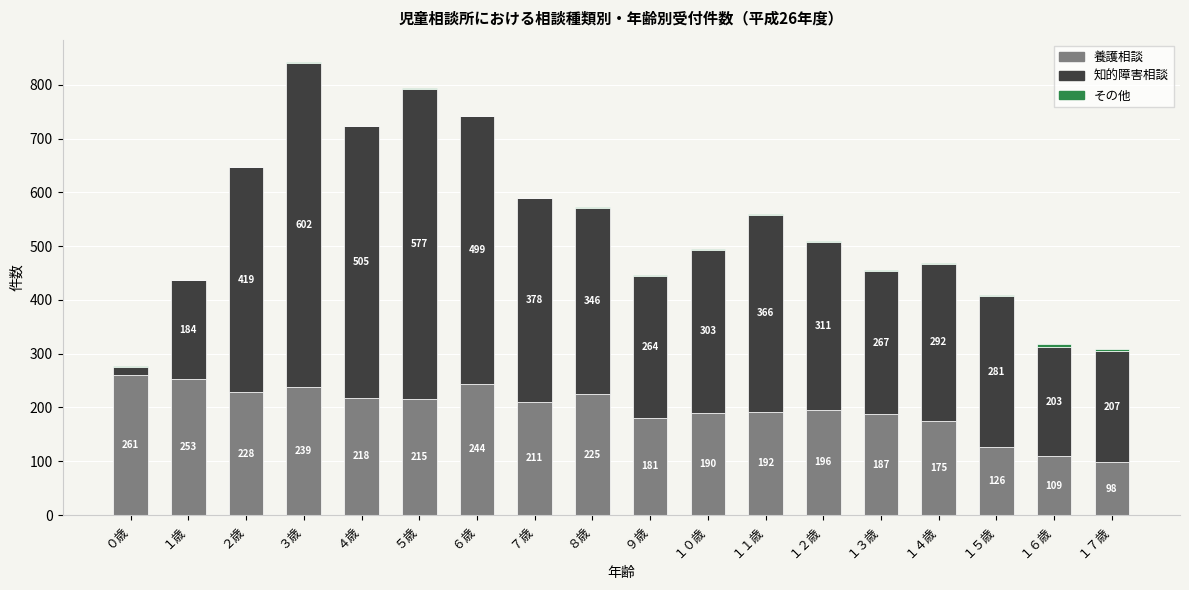

What is the total value across all series at ３歳?

842